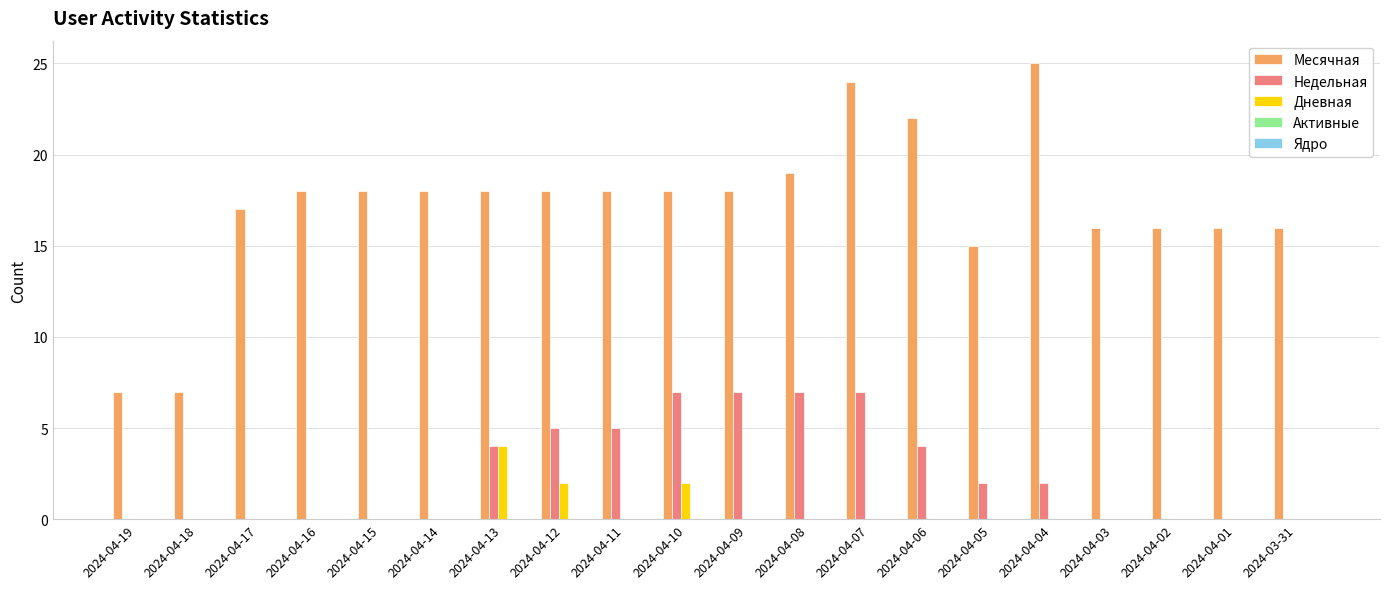

Which series has the largest total across all categories?

Месячная